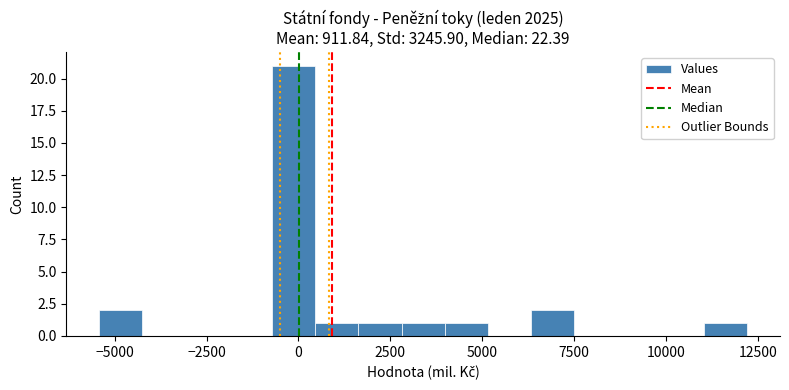

Read against the x-axis, roughly where is the centre of the tallest bar?

0